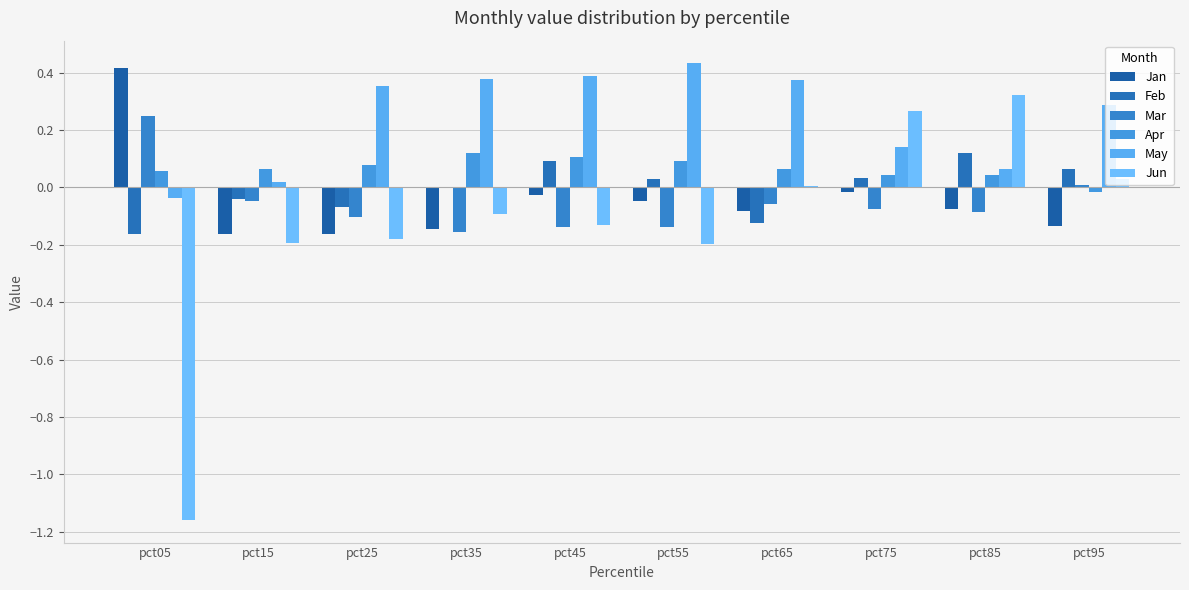

Does the chart contain stacked bars?

No